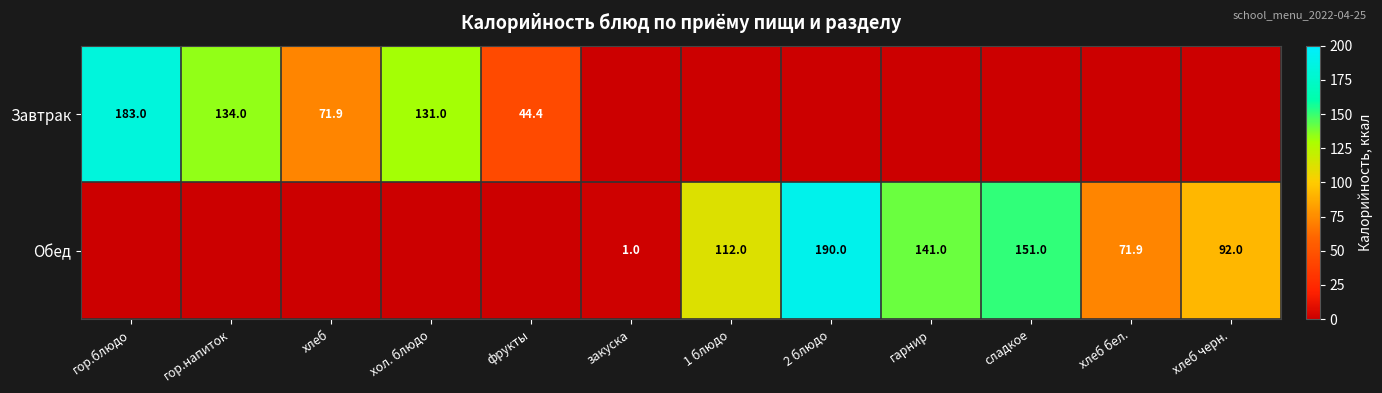

True or false: Обед has a value of 92.0 at хлеб черн..

True